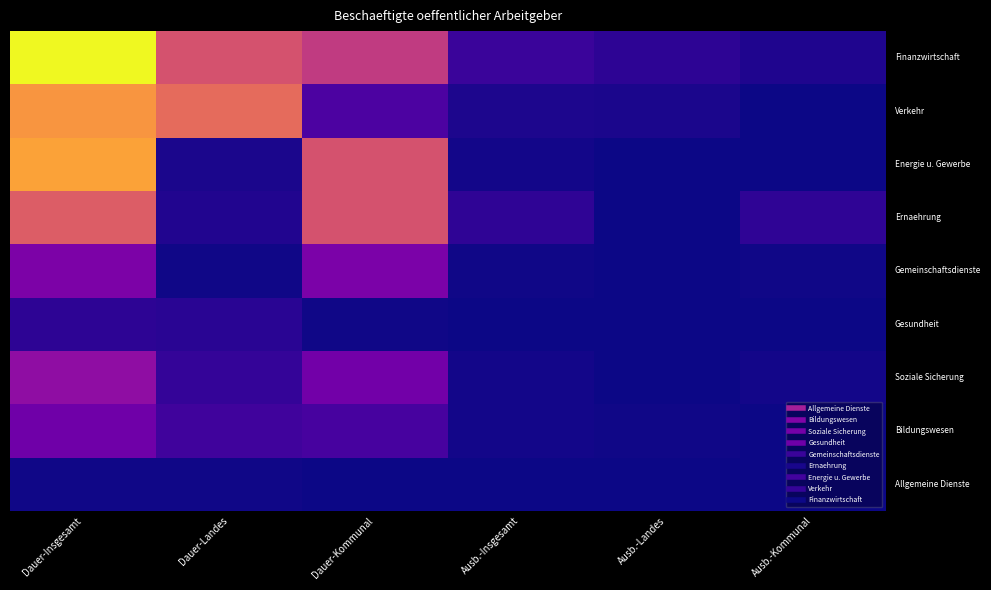

At which category is the sum across all series the highest?

Dauer-Insgesamt